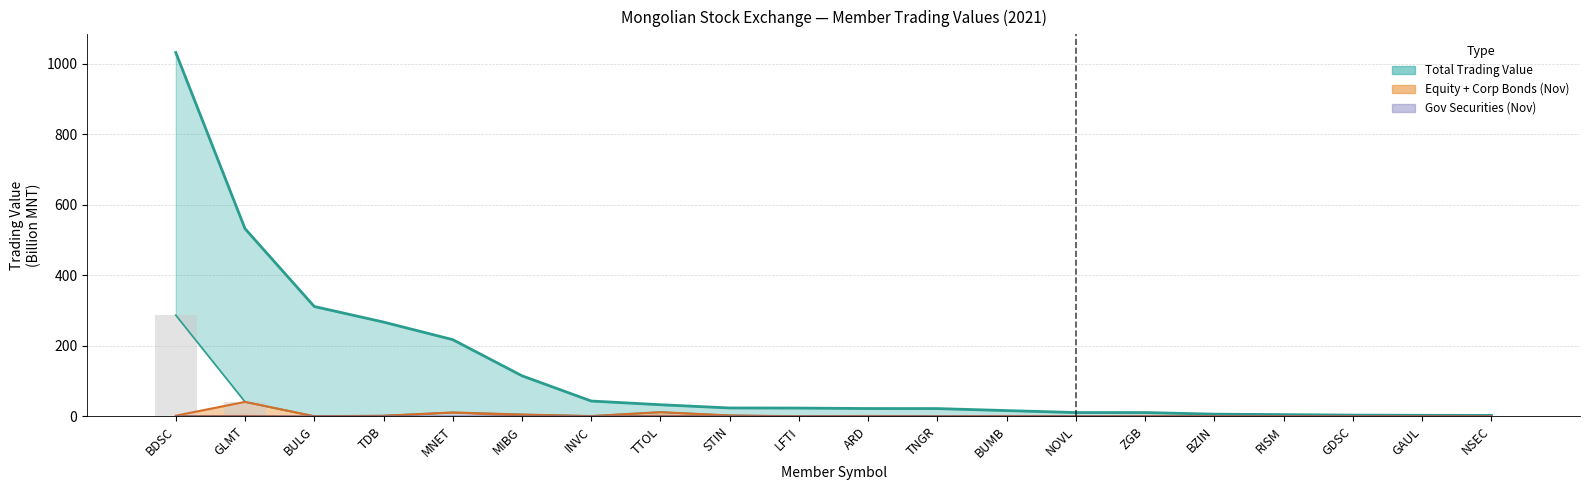

Between BUMB and NSEC, which series saw the biggest shift?

Total trading value /in MNT/